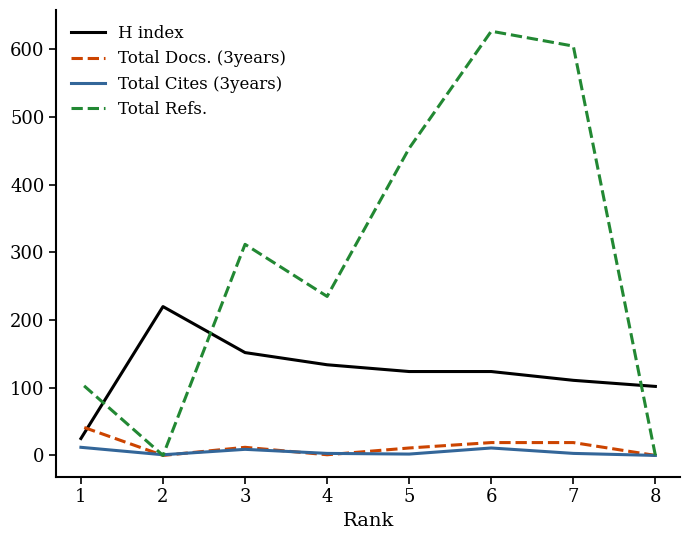

Which series changed the most between 3 and 2?

Total Refs.